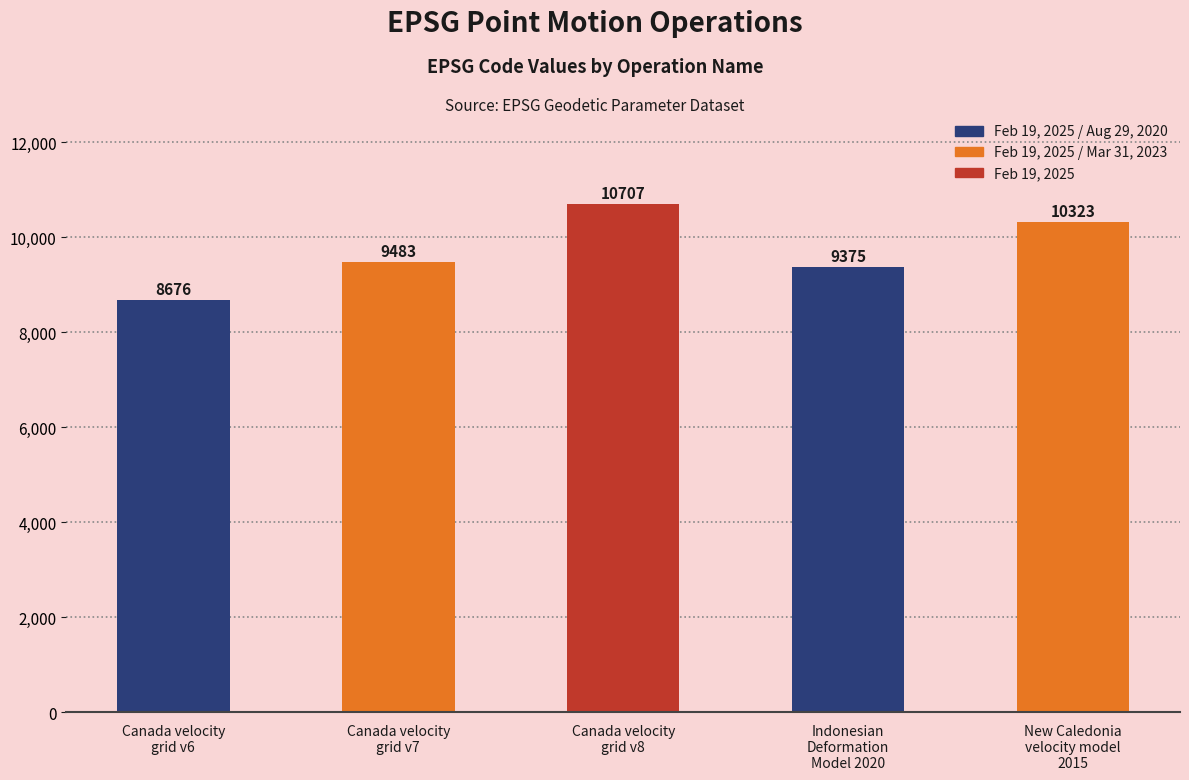

What is the label of the 4th bar from the left?

Indonesian
Deformation
Model 2020